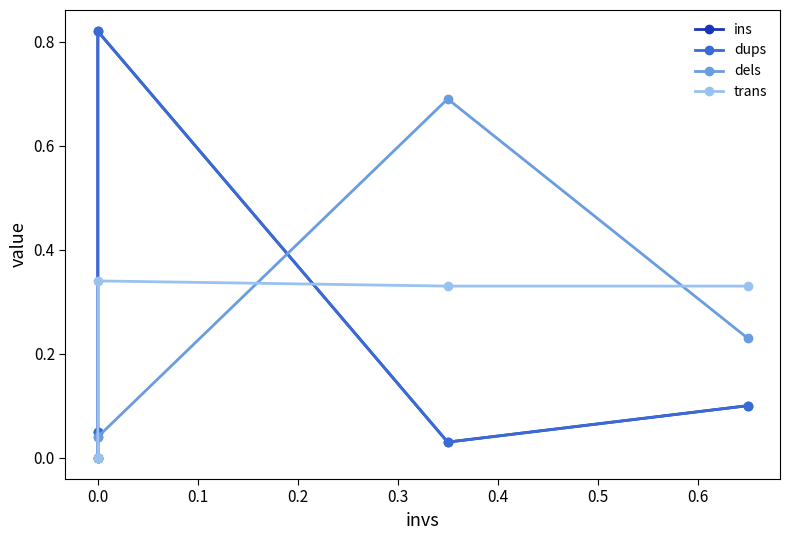

Which series has the largest total across all categories?

ins